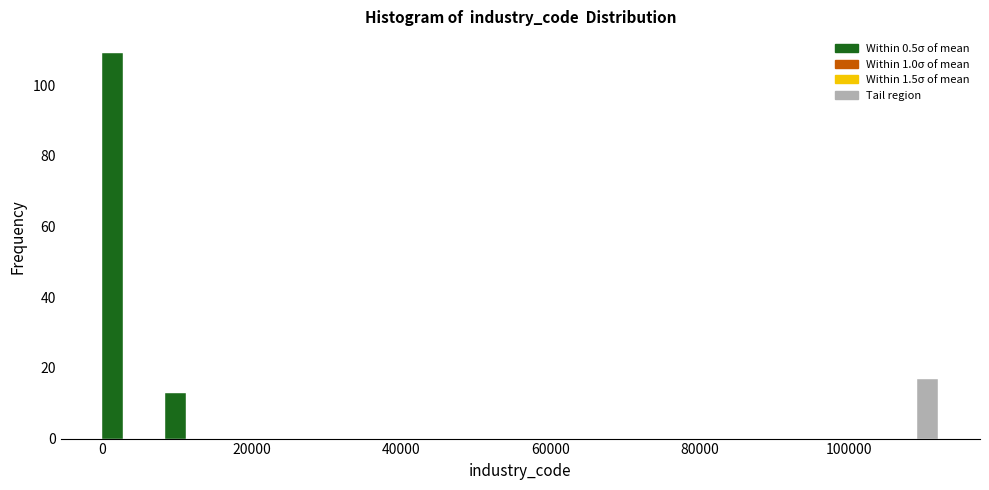

Read against the x-axis, roughly where is the centre of the tallest bar?

2000